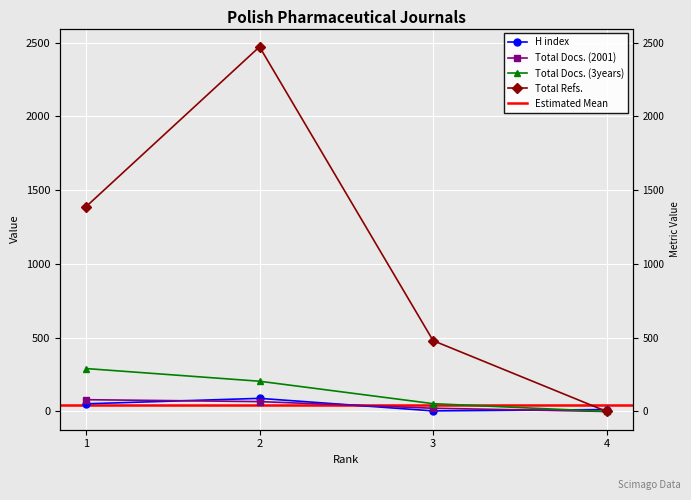

Which series changed the most between 2 and 3?

Total Refs.